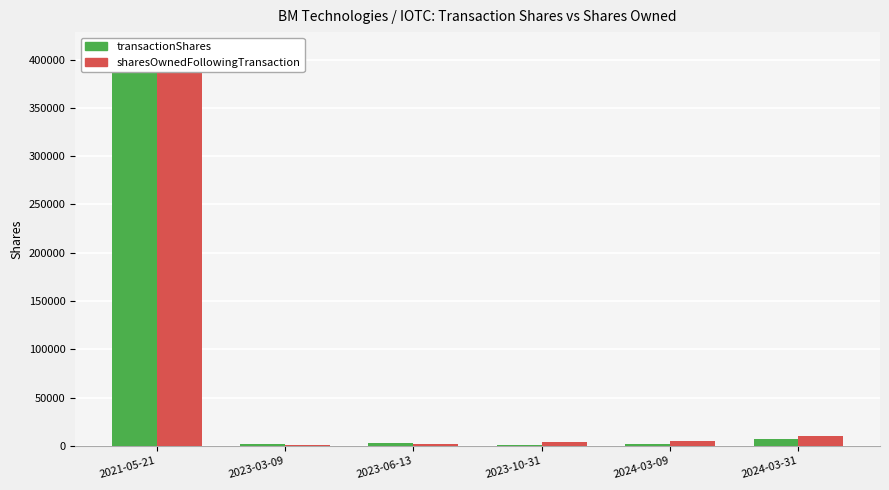

What is the sum of all sharesOwnedFollowingTransaction values?

430457